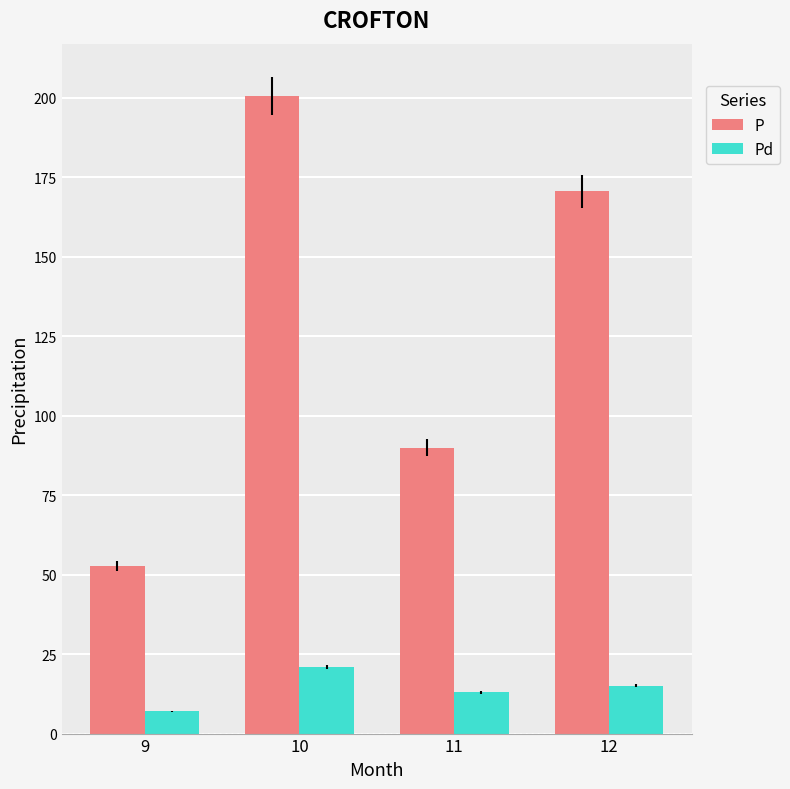

Between 9 and 11, which series saw the biggest shift?

P